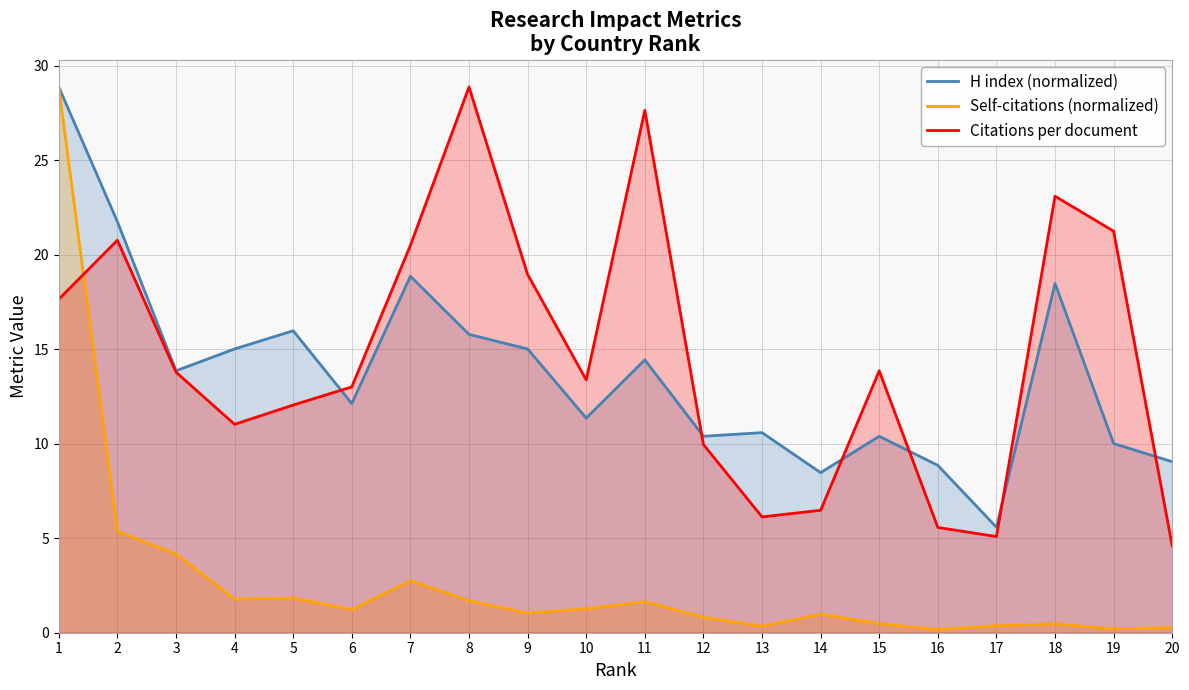

At which category is the sum across all series the highest?

1